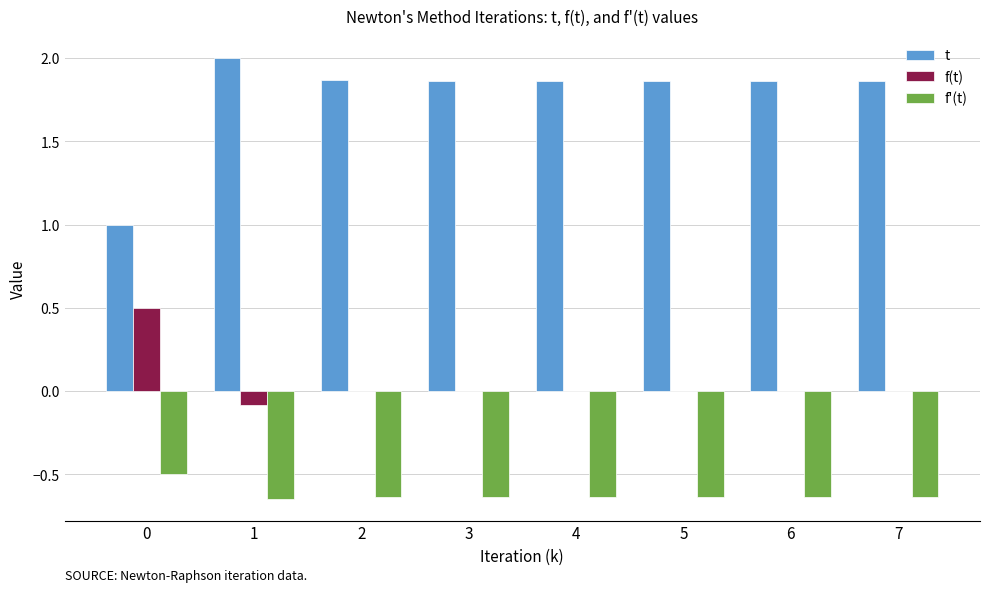

What is the greatest value displayed?

2.0